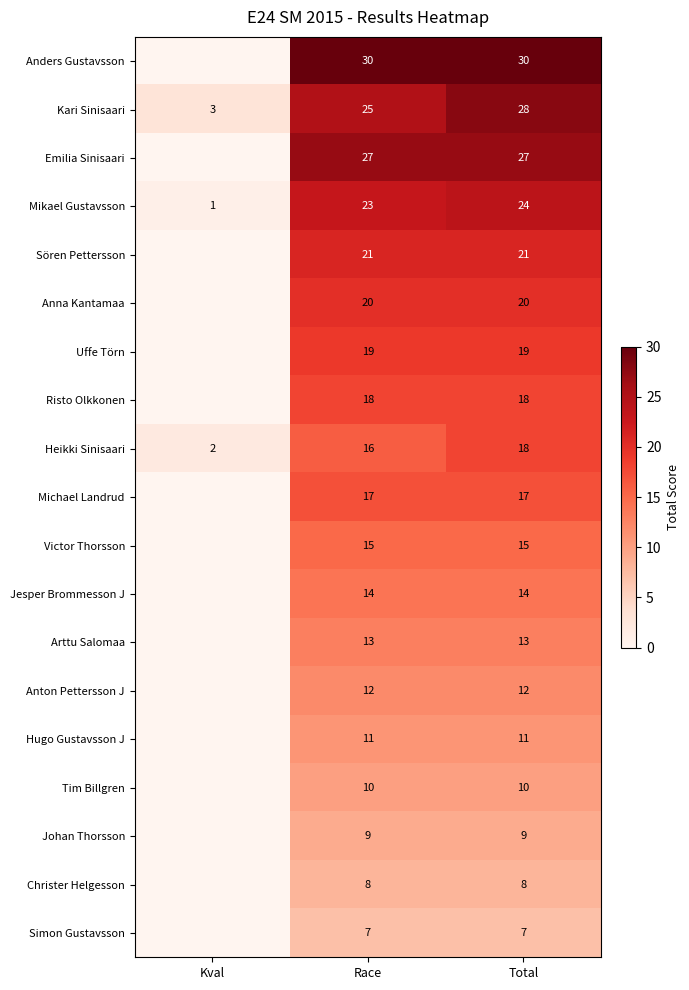

The Michael Landrud series shows 17 at Race. True or false?

True